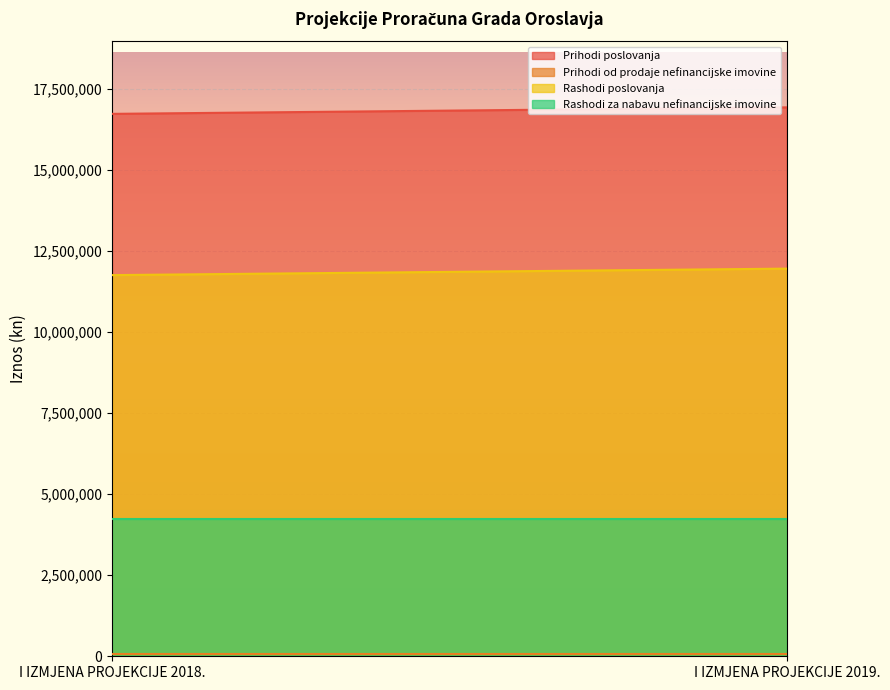

What value does the Rashodi poslovanja series have at I IZMJENA PROJEKCIJE 2019.?

11949300